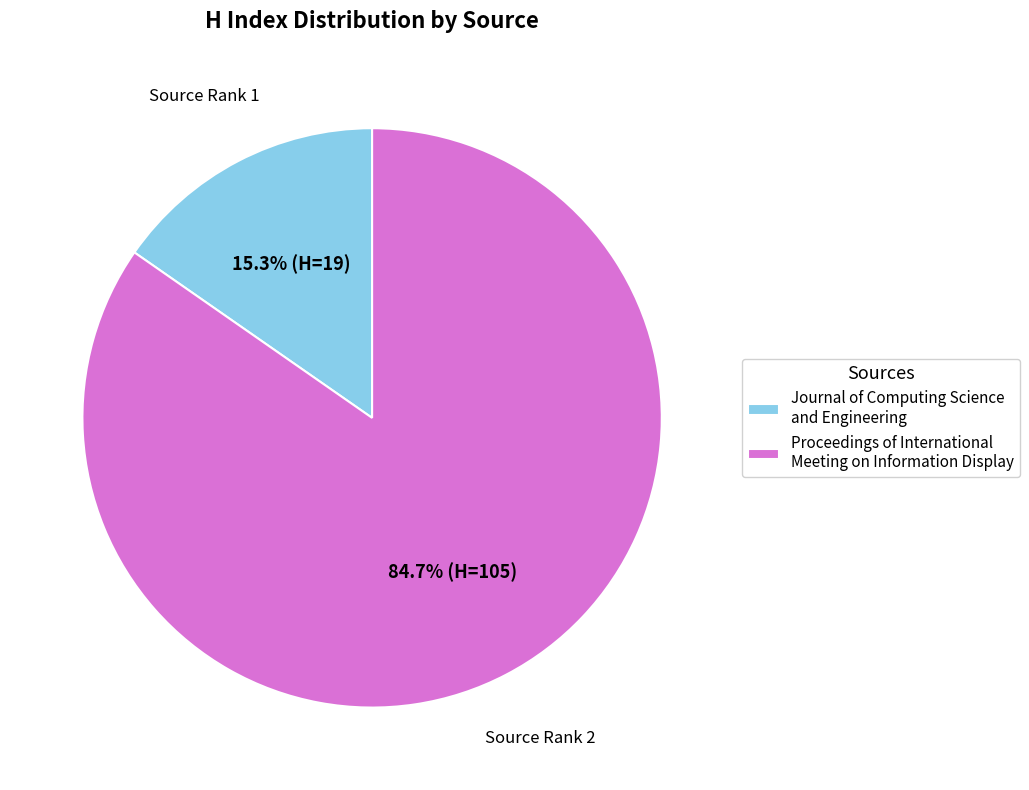

Which has a higher value, Journal of Computing Science and Engineering or Proceedings of International Meeting on Information Display?

Proceedings of International Meeting on Information Display